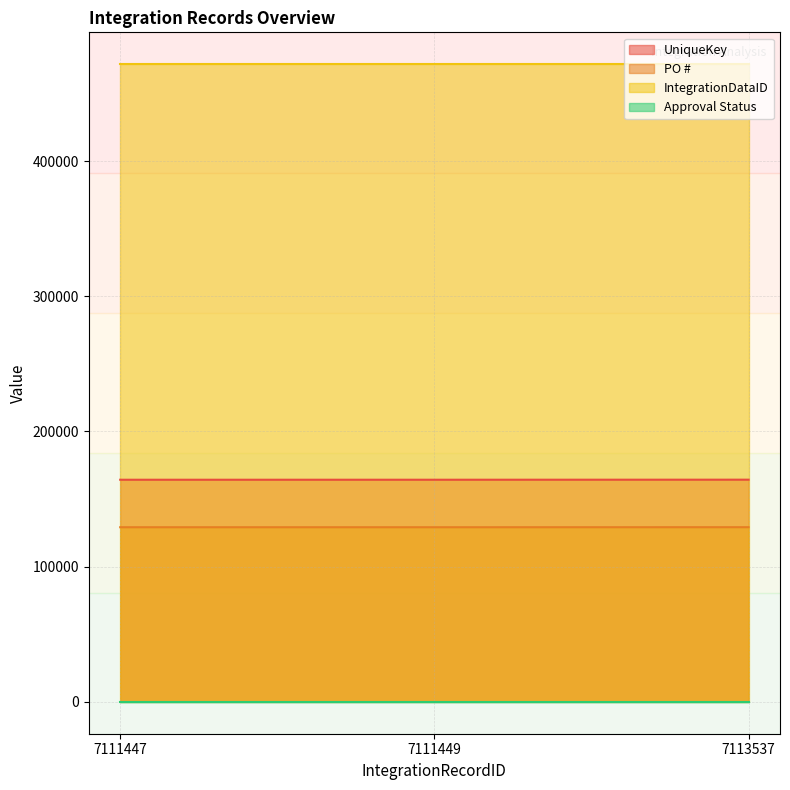

Which series has the largest total across all categories?

IntegrationDataID